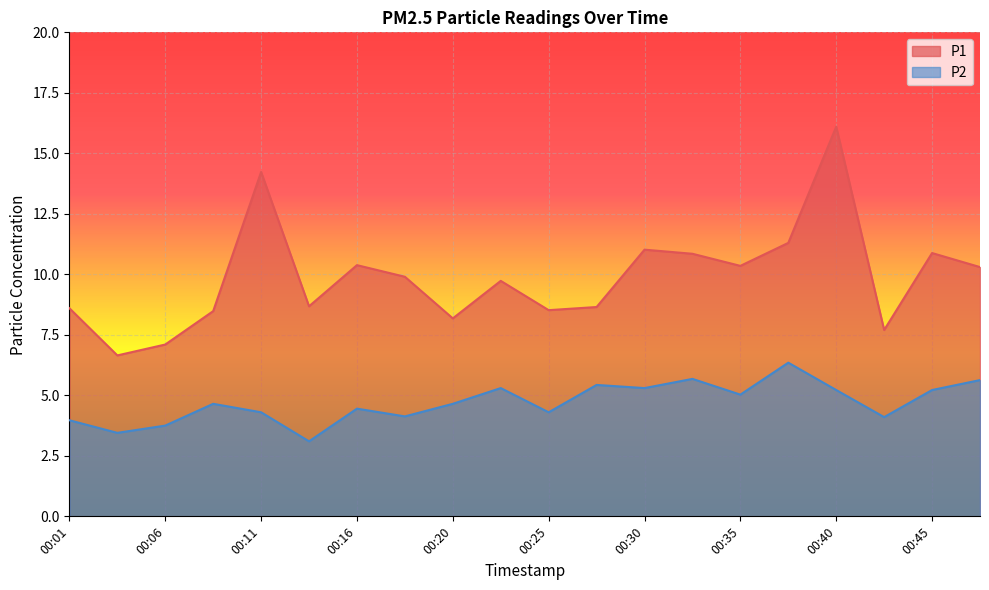

What is the value of the P2 point at the 5th from the left?

4.3